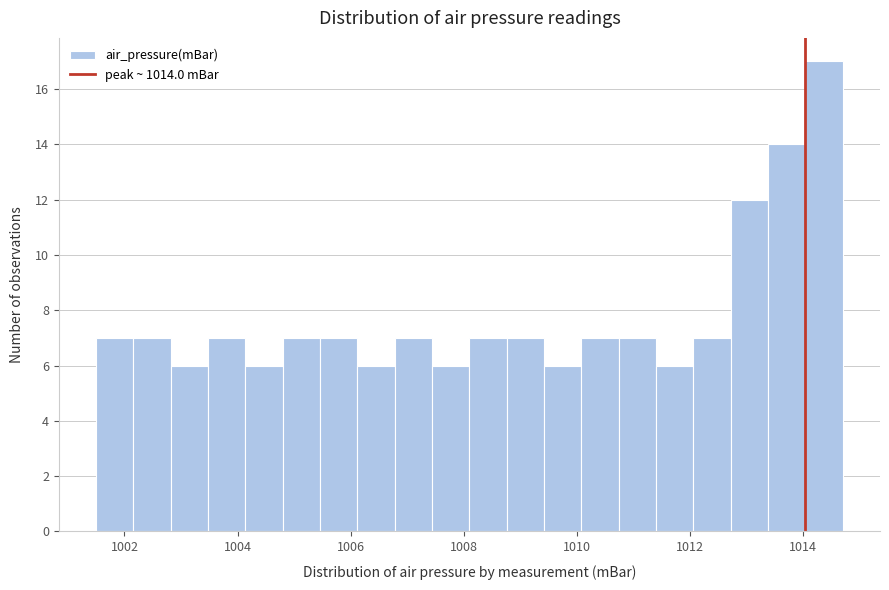

Around what value on the x-axis is the tallest bar? Give the approximate position of its centre, as read against the axis.

1014.4